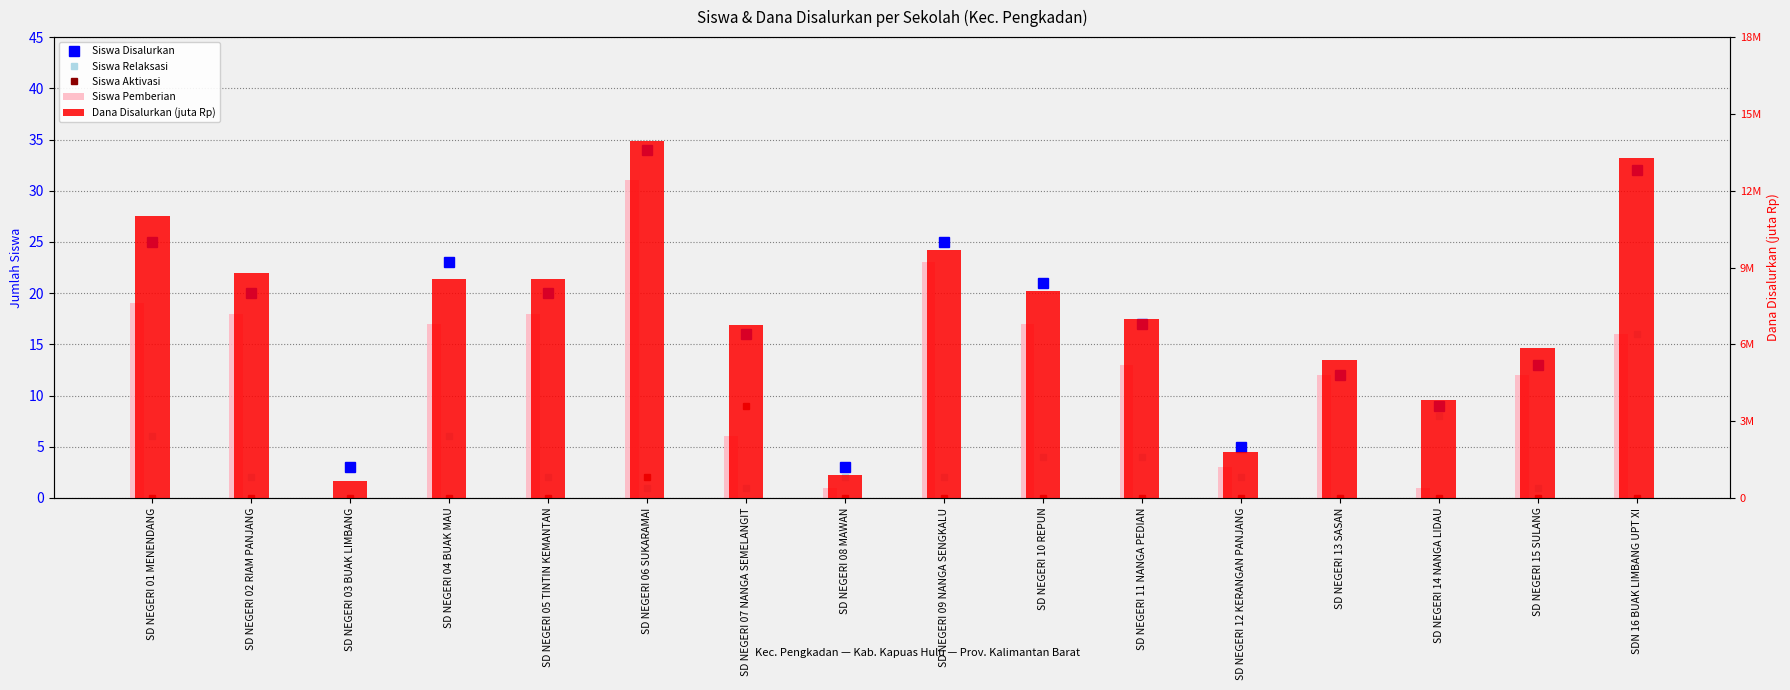

What is the sum of all Siswa Disalurkan values?

278.0